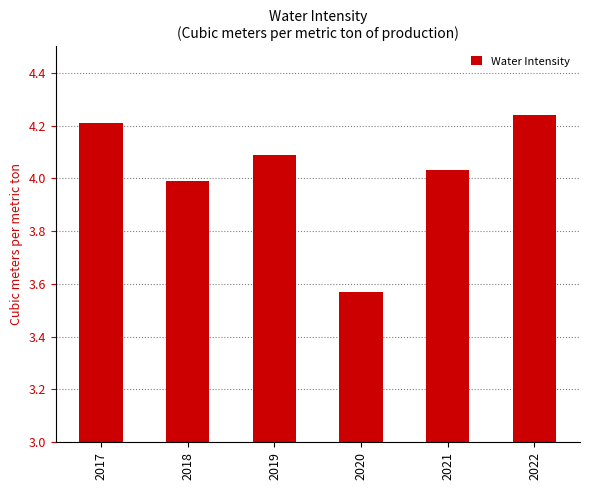

Approximately how many times larger is the value at 2020 compared to 2017?

0.8